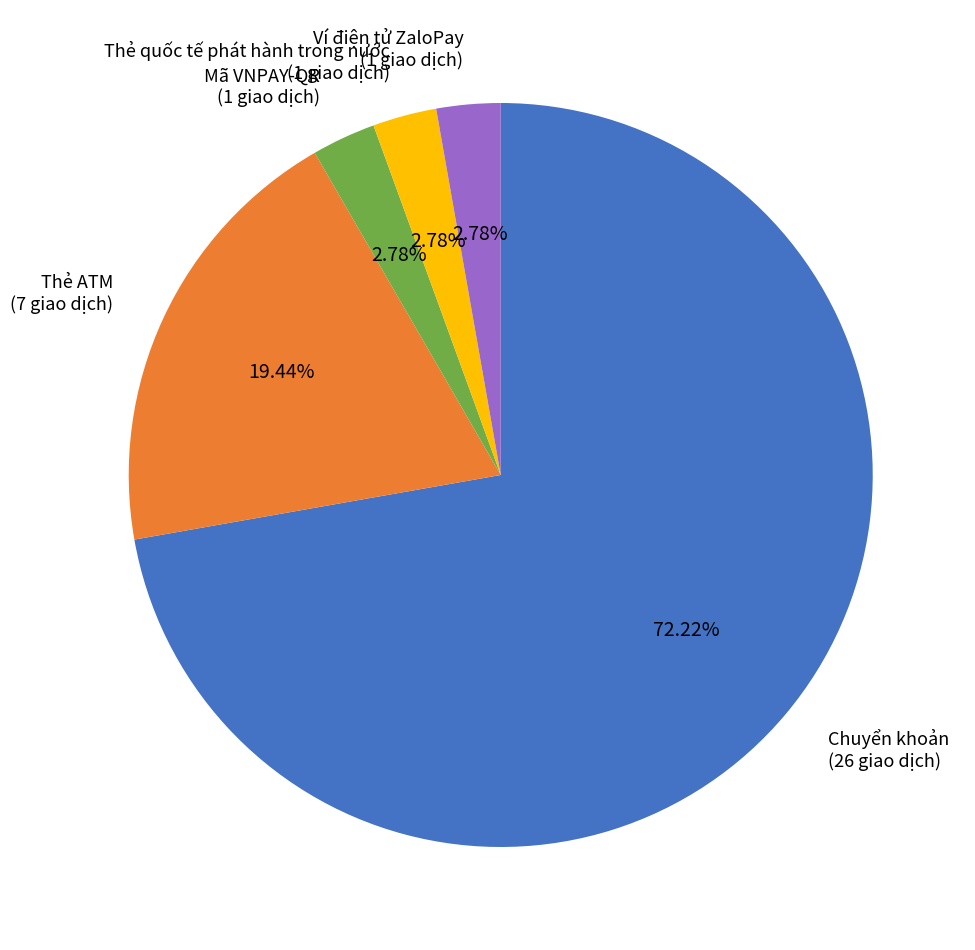

What is the majority slice?

Chuyển khoản